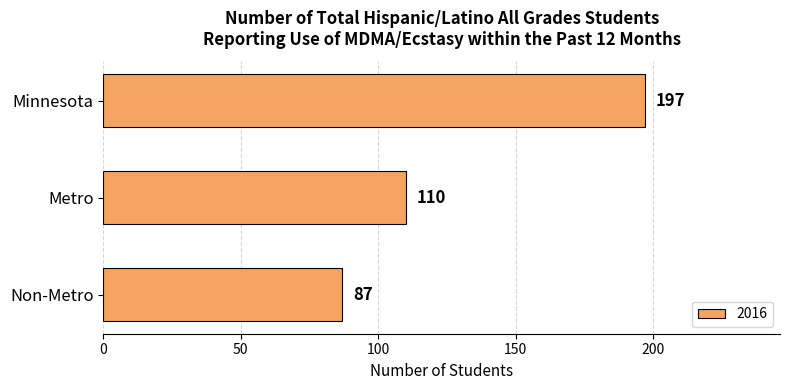

What is the label of the 1st bar from the bottom?

Non-Metro